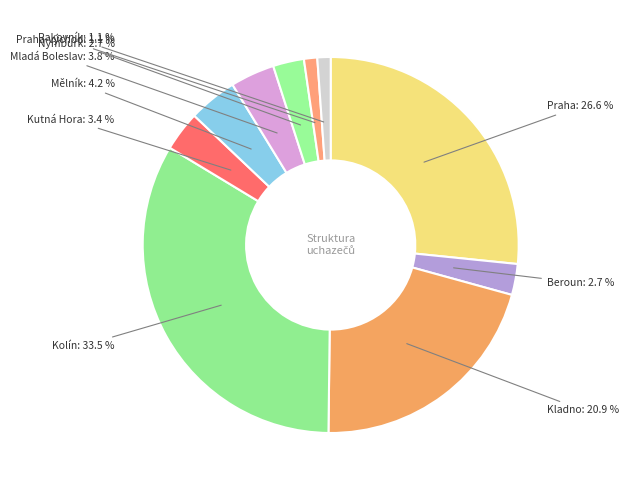

Count the number of slices in the pie.

10